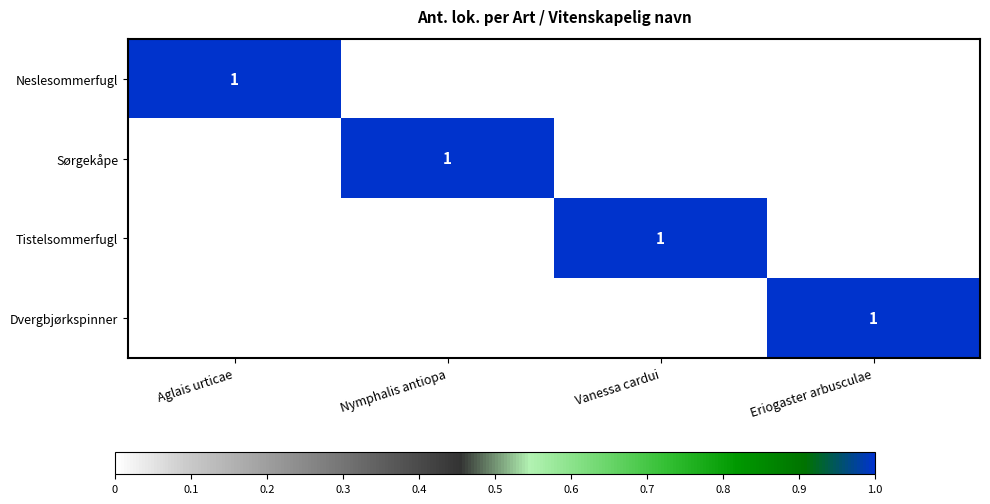

True or false: Sørgekåpe has a value of 1 at Nymphalis antiopa.

True